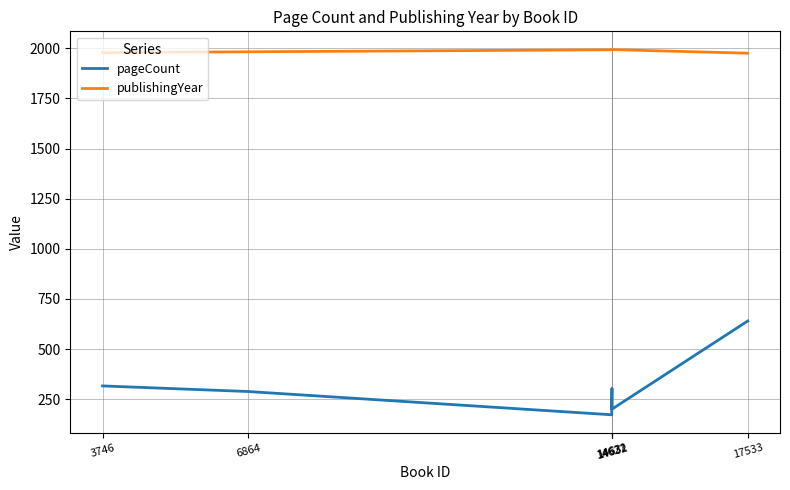

Count the number of data series in this chart.

2